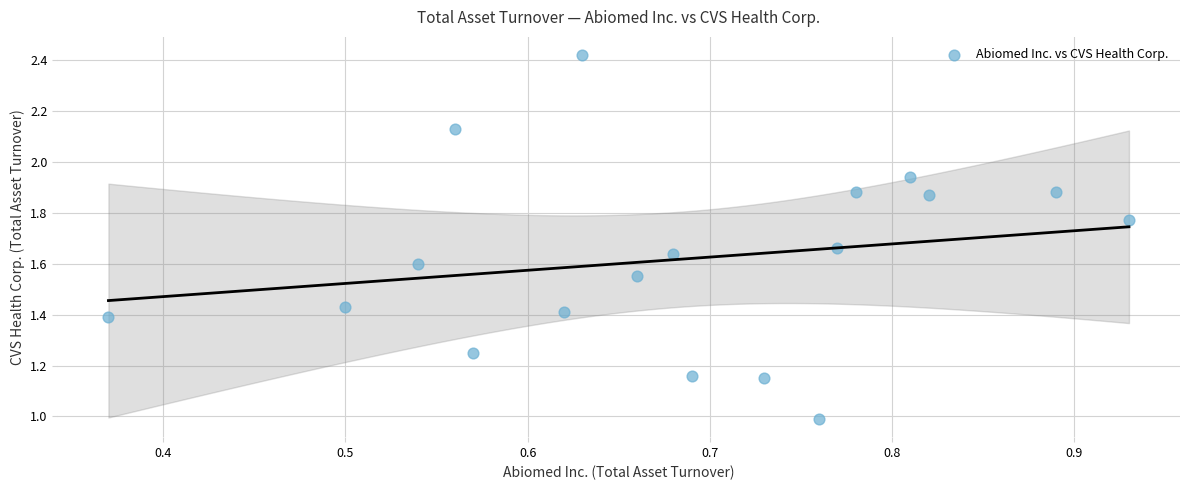

What is the range of X values (max minus min)?

0.6